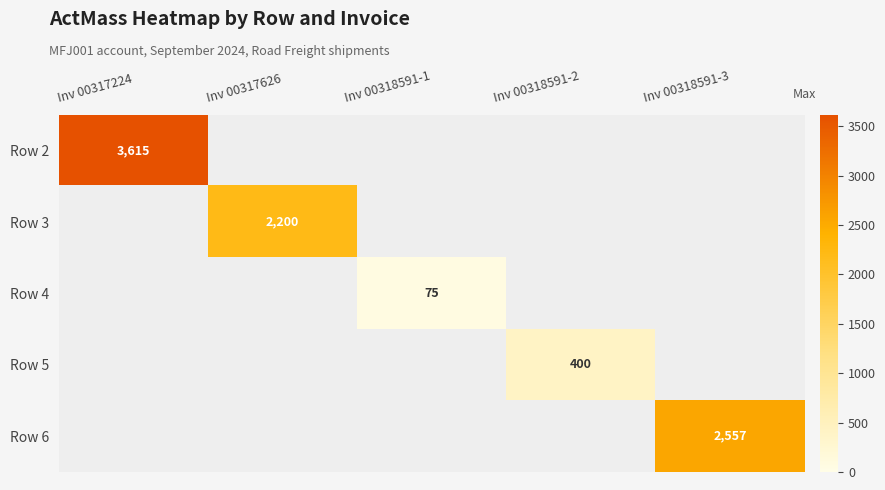

Between Inv 00318591-1 and Inv 00317626, which is larger?

Inv 00317626